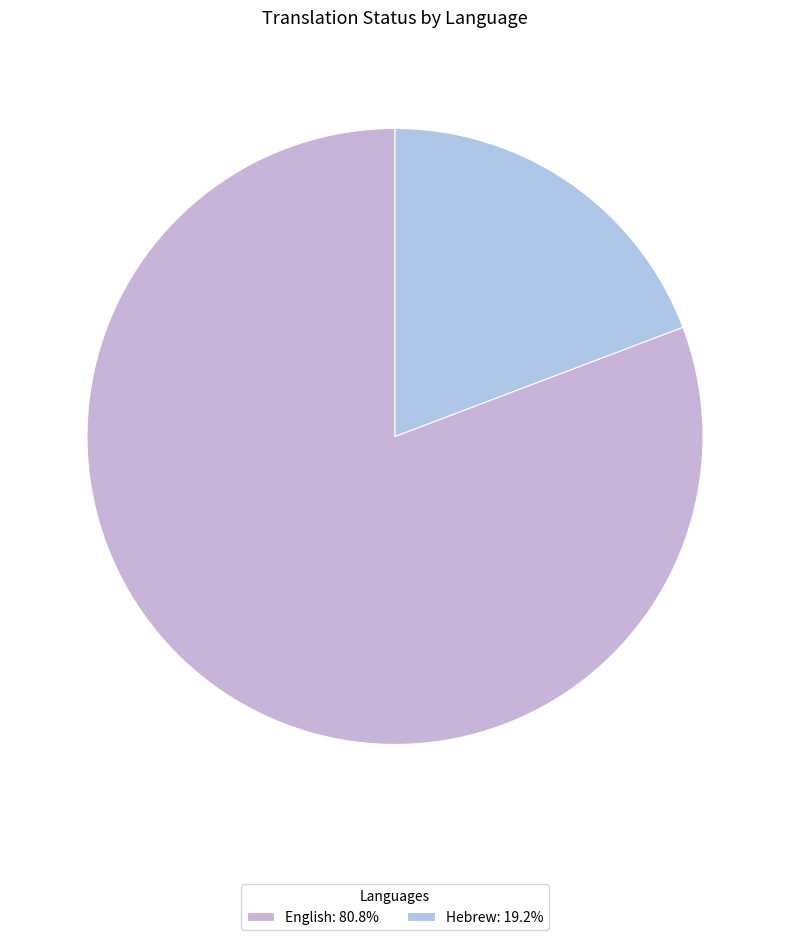

How many slices are in this pie chart?

2